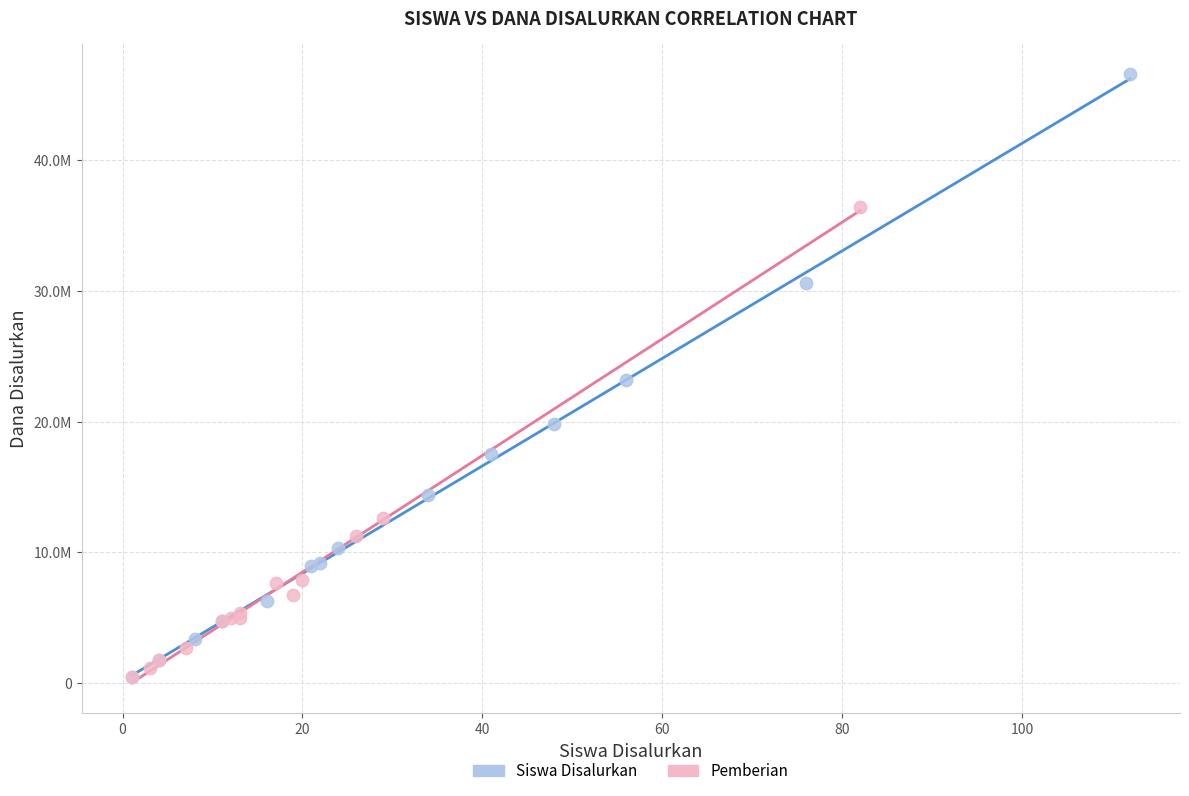

What are all the series names shown in the legend?

Siswa Disalurkan, Pemberian